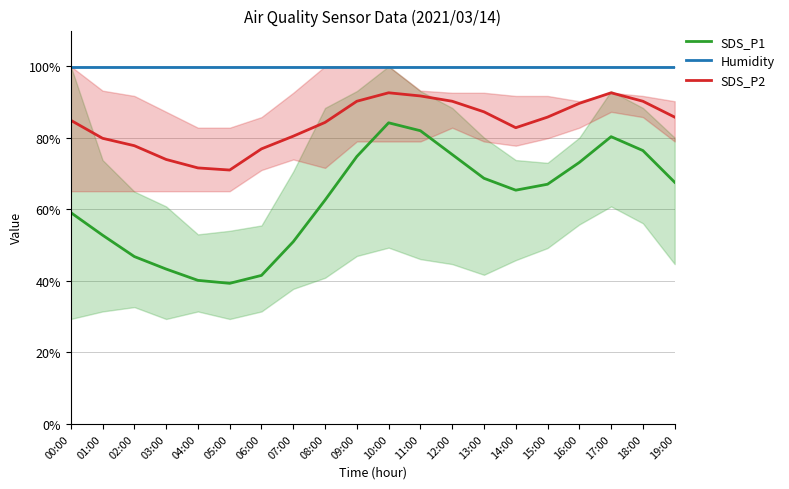

True or false: SDS_P2 and SDS_P1 intersect in this chart.

False